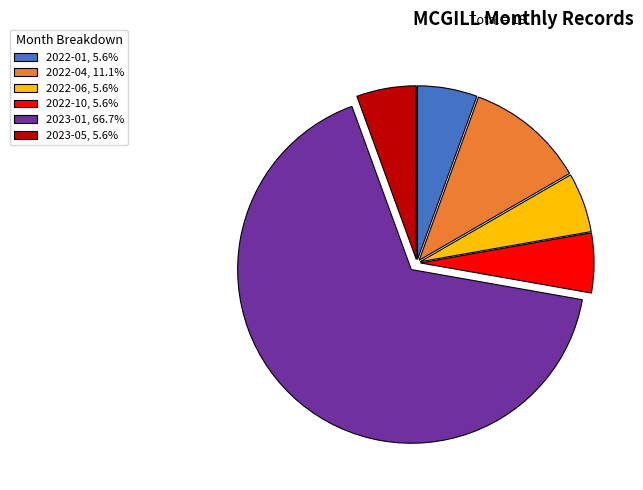

Approximately how many times larger is the value at 2022-10, 5.6% compared to 2023-05, 5.6%?

1.0